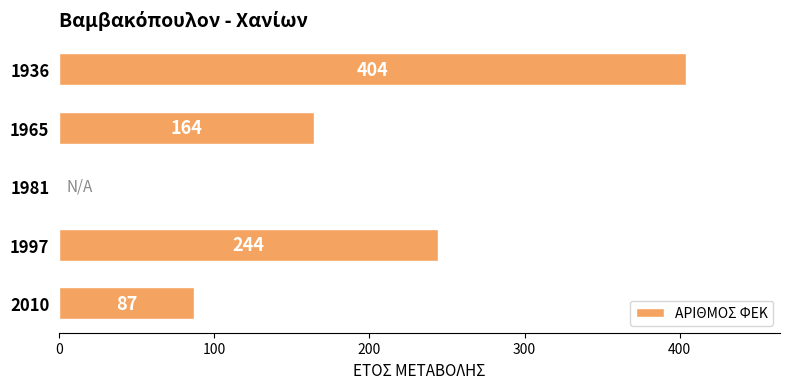

What is the sum of all values?

899